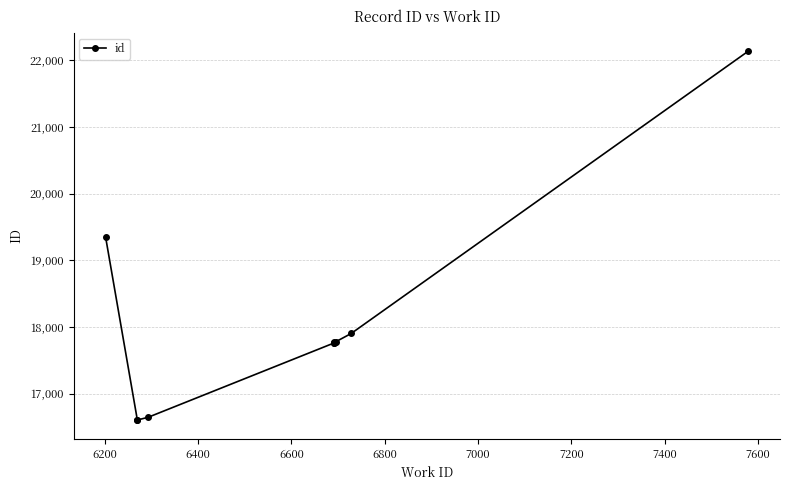

Is it true that the value at 7000 is 4739?

False